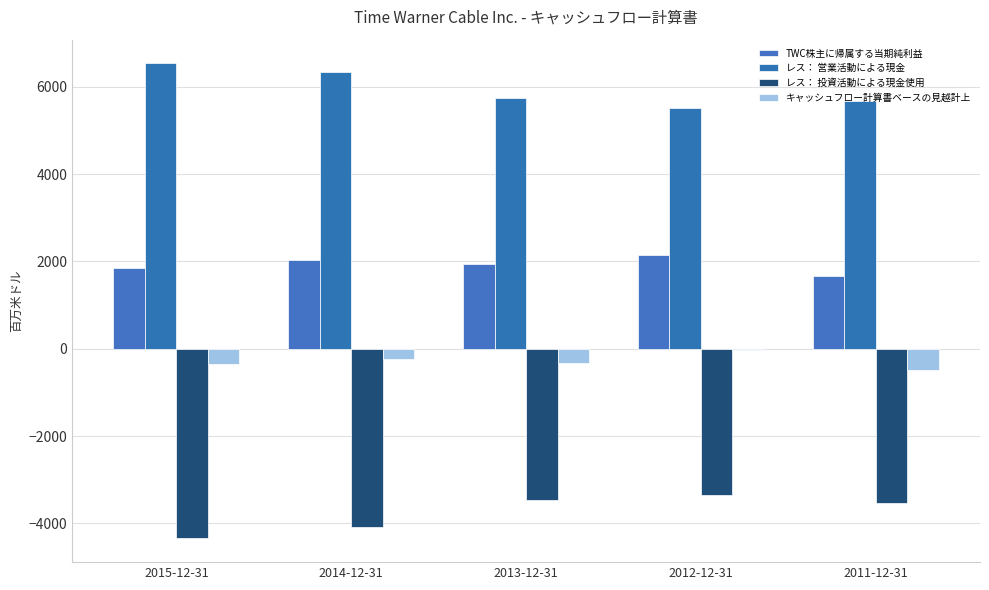

Are the bars grouped side by side (vs. stacked)?

Yes